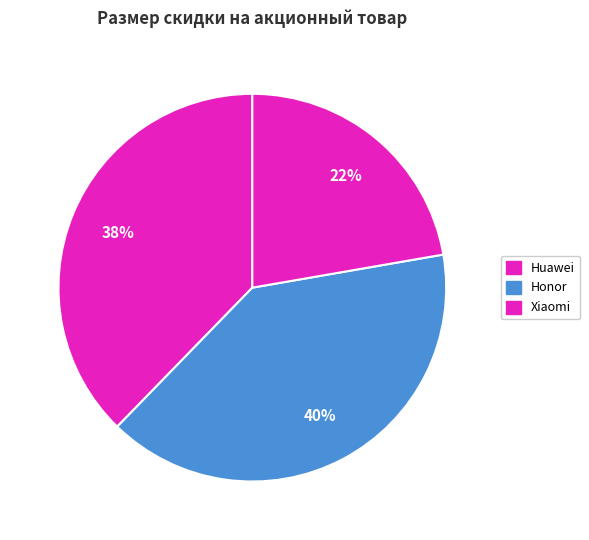

How many slices are in this pie chart?

3